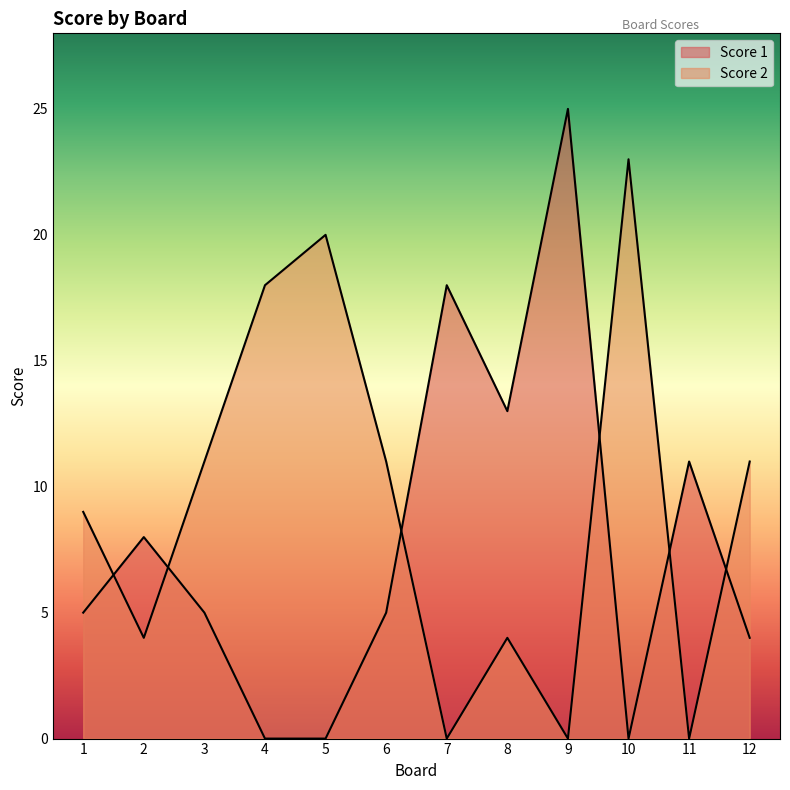

Between 4 and 7, which series saw the biggest shift?

Score 1